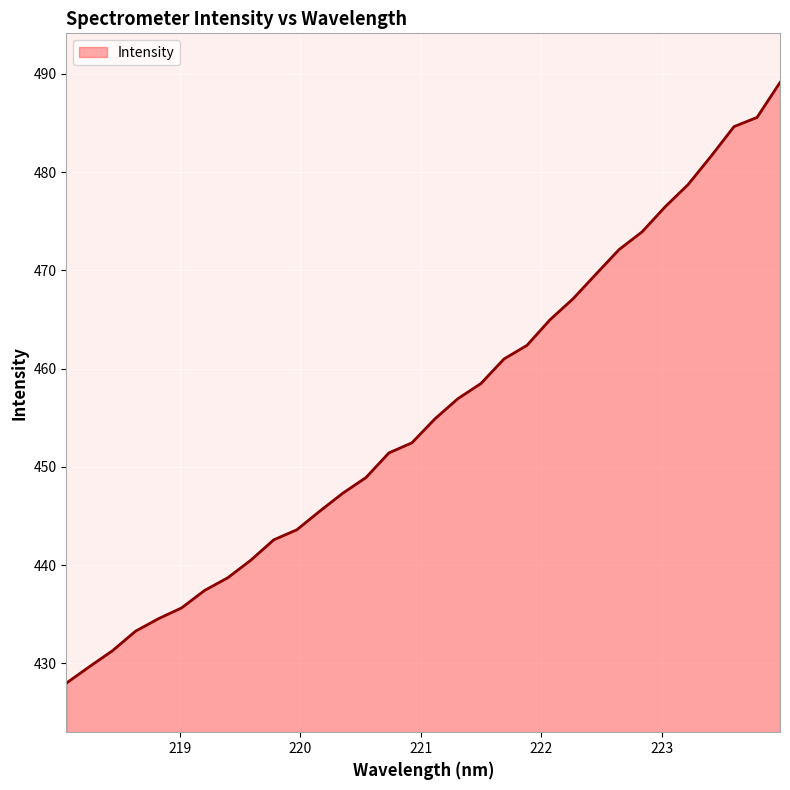

Does the chart display data point markers on the line(s)?

No